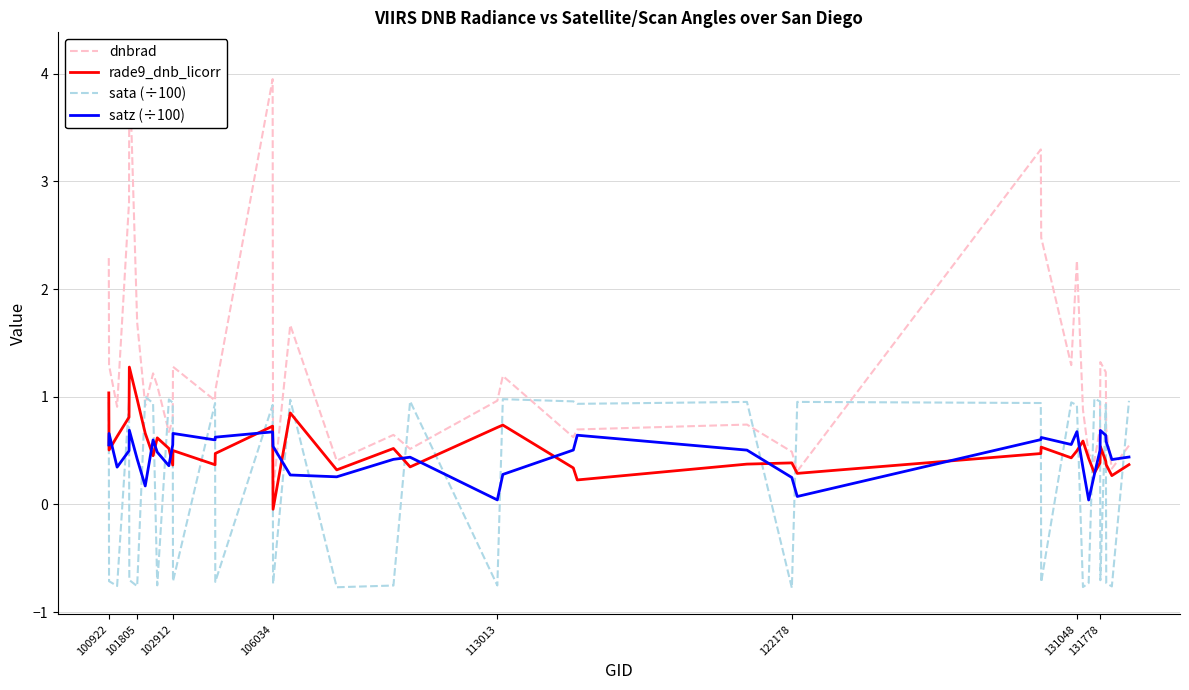

Reading left to right, list all the values displayed in this chart.

dnbrad: 2.3	1.3	0.9	2.8	4.1	1.7	0.9	1.2	1.1	0.7	0.8	1.3	1.0	1.1	4.0	0.1	1.7	0.4	0.6	0.5	1.0	1.2	0.6	0.7	0.7	0.5	0.3	3.3	2.5	1.3	2.3	0.9	0.5	0.4	0.7	1.3	1.2	0.7	0.3	0.5
rade9_dnb_licorr: 1.0	0.5	0.6	0.8	1.3	1.0	0.7	0.5	0.6	0.5	0.4	0.5	0.4	0.5	0.7	-0.0	0.8	0.3	0.5	0.3	0.7	0.7	0.3	0.2	0.4	0.4	0.3	0.5	0.5	0.4	0.5	0.6	0.4	0.3	0.4	0.5	0.4	0.4	0.3	0.4
sata (÷100): 0.9	-0.7	-0.8	1.0	-0.7	-0.8	1.0	0.9	-0.8	1.0	0.9	-0.7	0.9	-0.7	0.9	-0.7	1.0	-0.8	-0.8	1.0	-0.8	1.0	1.0	0.9	1.0	-0.8	1.0	0.9	-0.7	0.9	0.9	-0.8	-0.7	1.0	1.0	-0.7	0.9	-0.7	-0.8	1.0
satz (÷100): 0.6	0.7	0.3	0.5	0.7	0.4	0.2	0.6	0.5	0.4	0.6	0.7	0.6	0.6	0.7	0.5	0.3	0.3	0.4	0.4	0.0	0.3	0.5	0.6	0.5	0.3	0.1	0.6	0.6	0.6	0.7	0.3	0.0	0.3	0.5	0.7	0.6	0.6	0.4	0.4